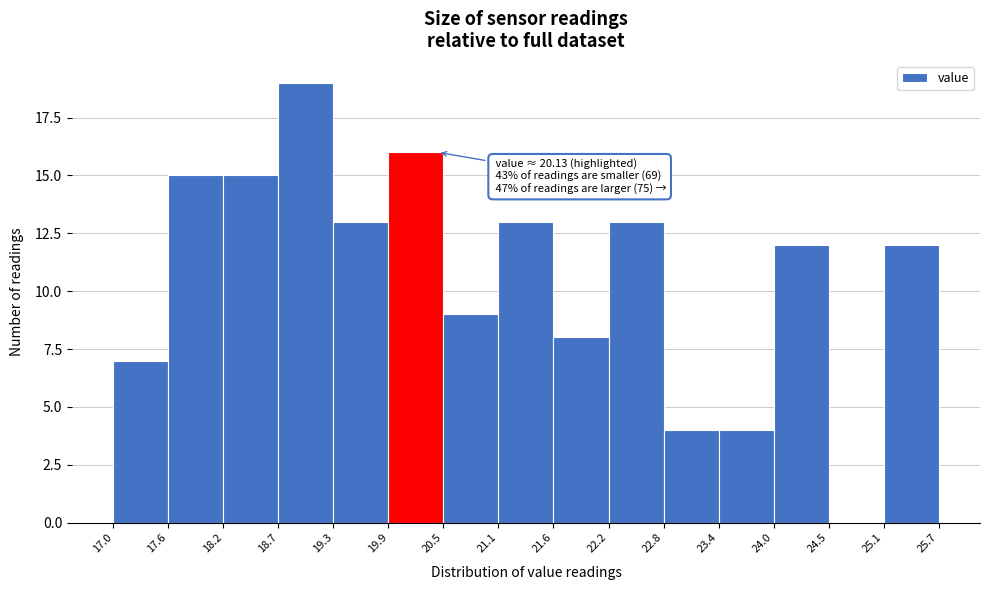

Which range on the x-axis has the tallest bar?

18.7 to 19.3